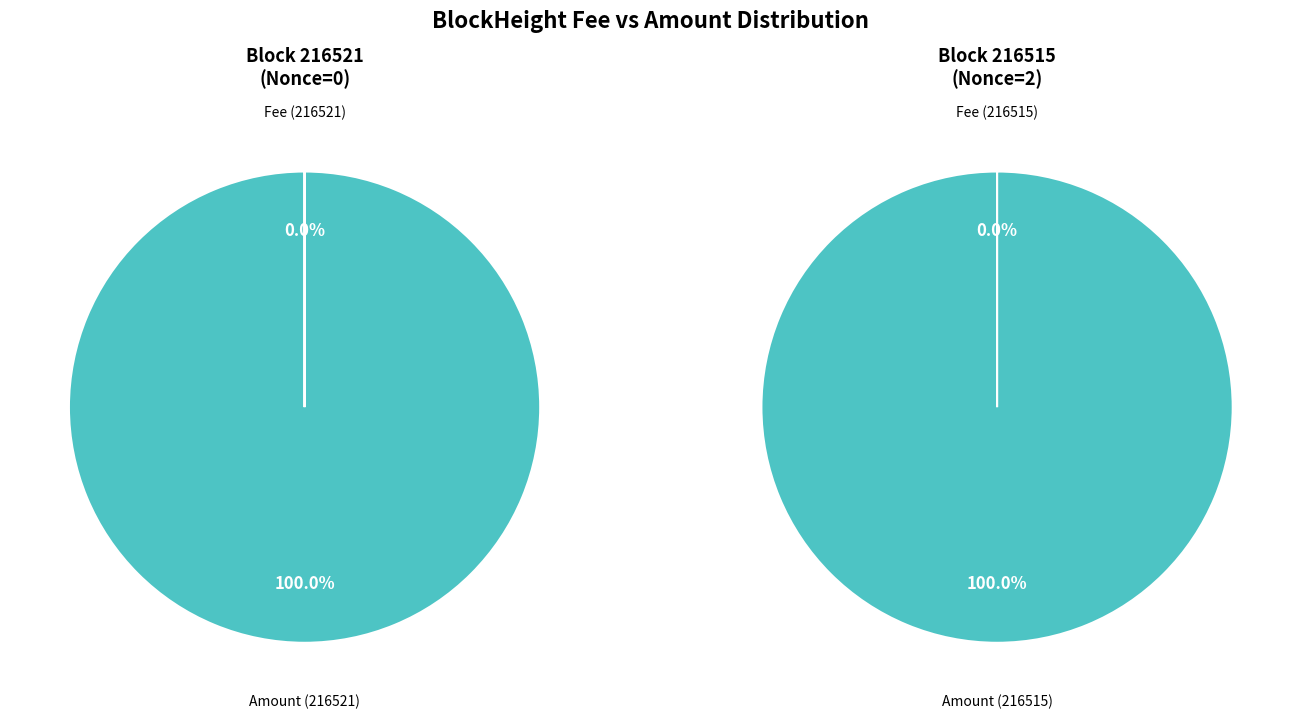

Is it true that 216515 is 100% of the pie?

True